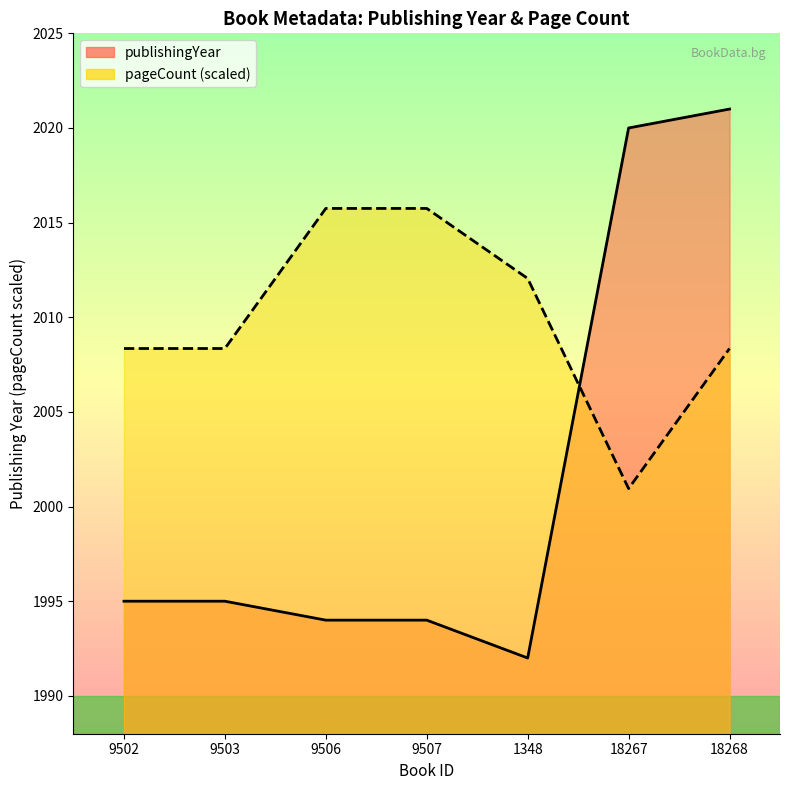

List the labels in order of pageCount value, smallest first.

18267, 9502, 9503, 18268, 1348, 9506, 9507